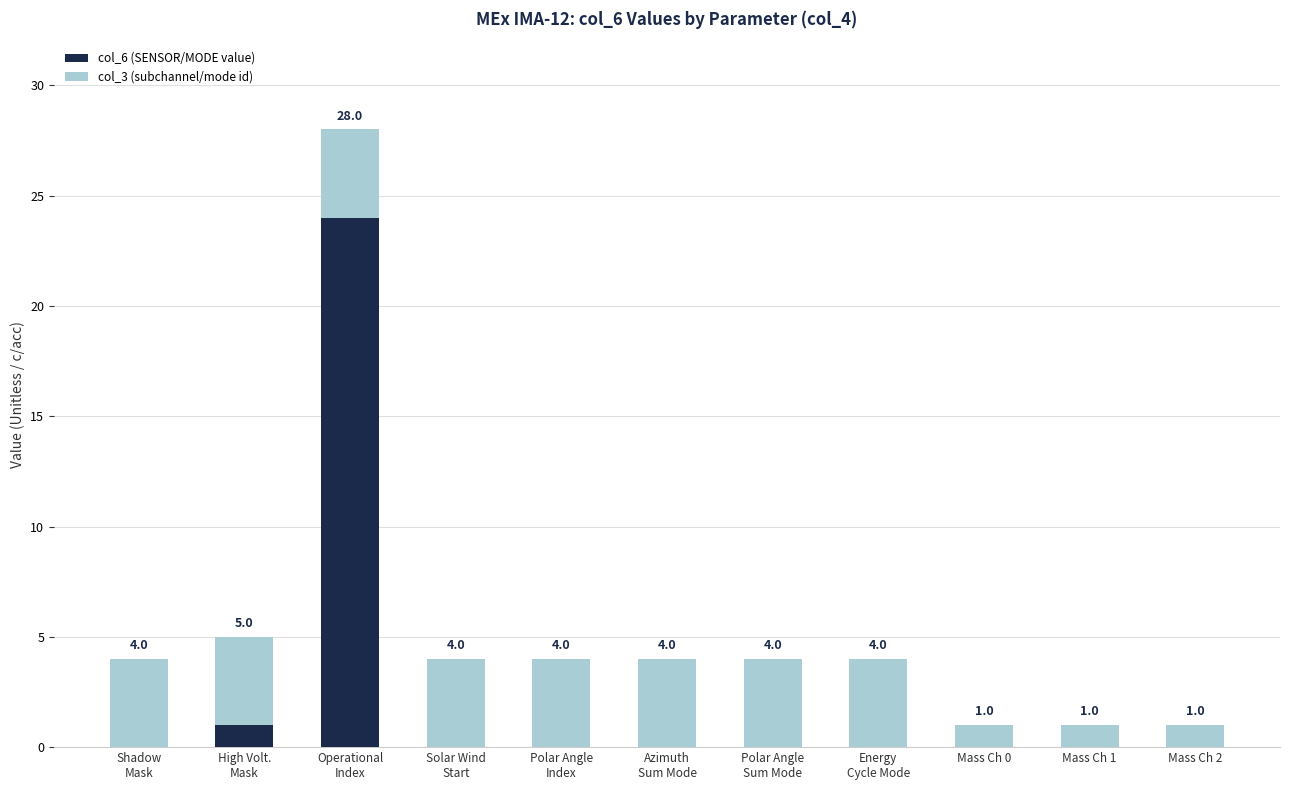

Is it true that col_6 (SENSOR/MODE value) equals -13 at Mass Ch 2?

False